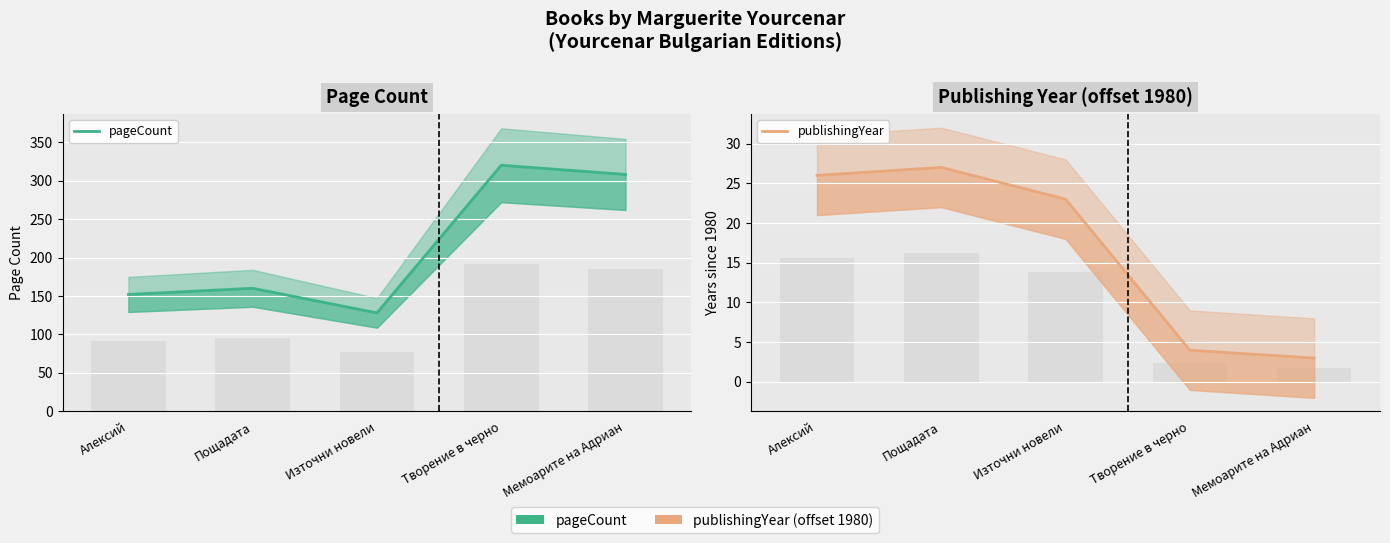

Reading left to right, what are all the values shown in this chart?

pageCount: 152	160	128	320	308
publishingYear: 26	27	23	4	3